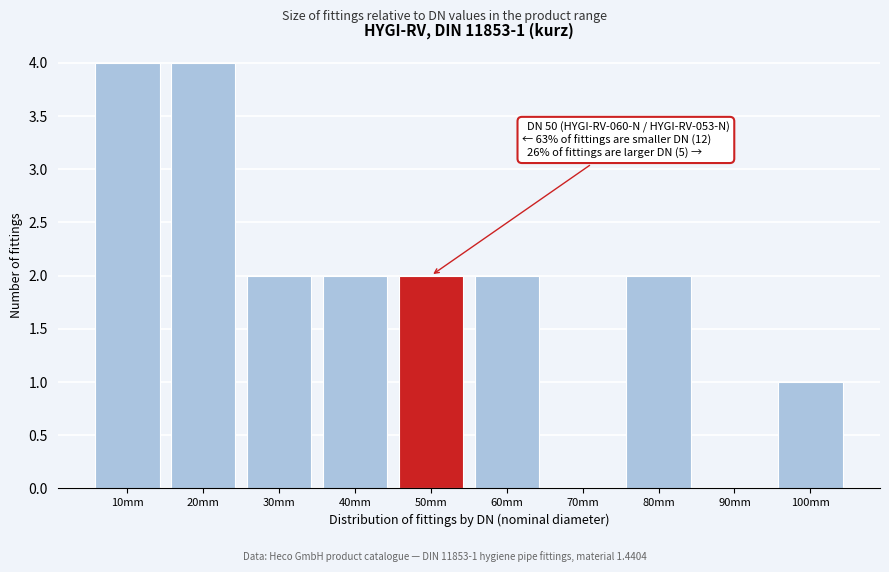

Reading left to right, list all the values displayed in this chart.

10mm=4	20mm=4	30mm=2	40mm=2	50mm=2	60mm=2	70mm=0	80mm=2	90mm=0	100mm=1